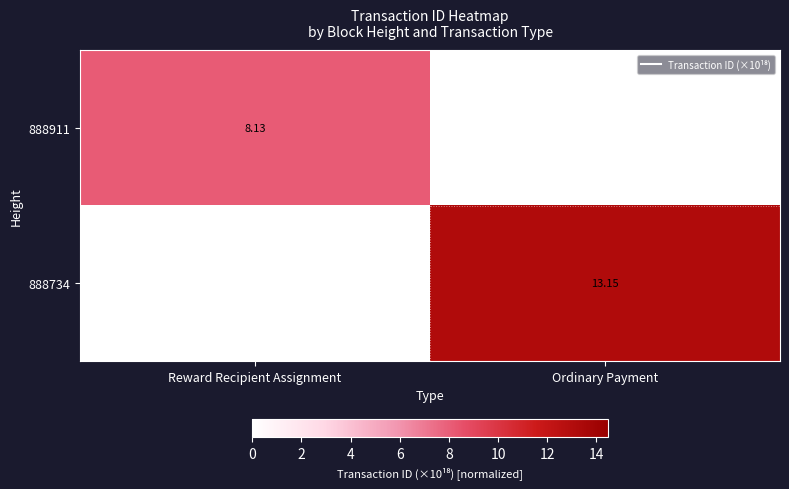

Where is 888911 nearest to the value 4?

Ordinary Payment